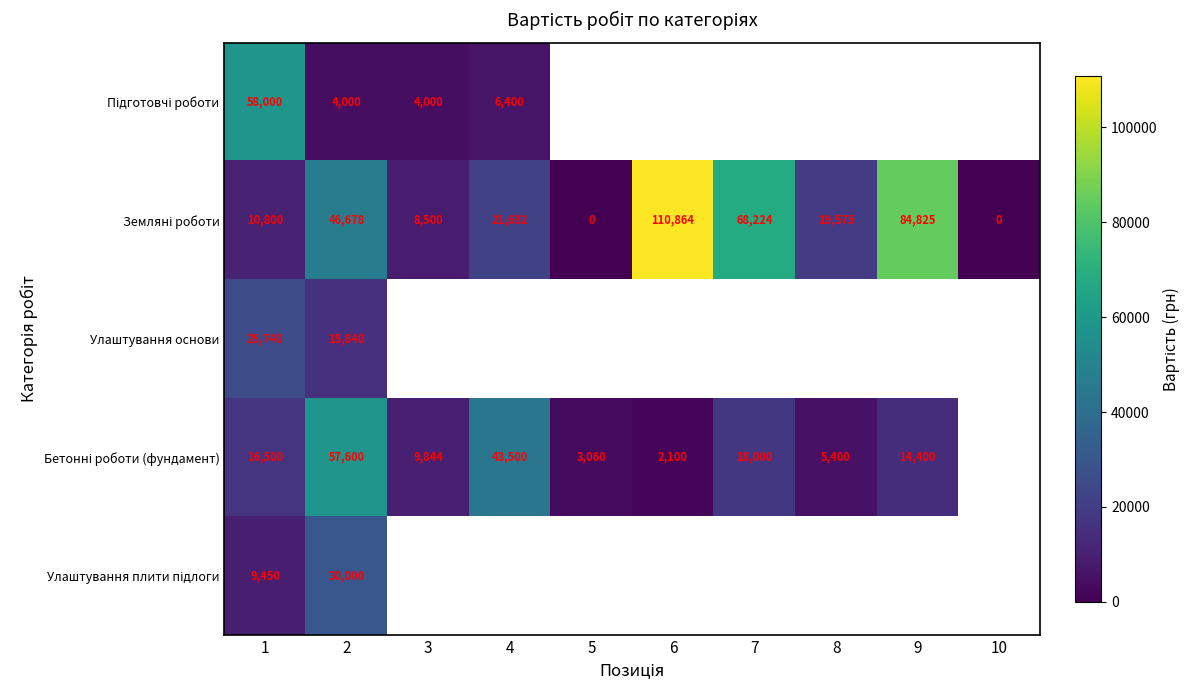

What is the difference between the highest and lowest values at 1?

48550